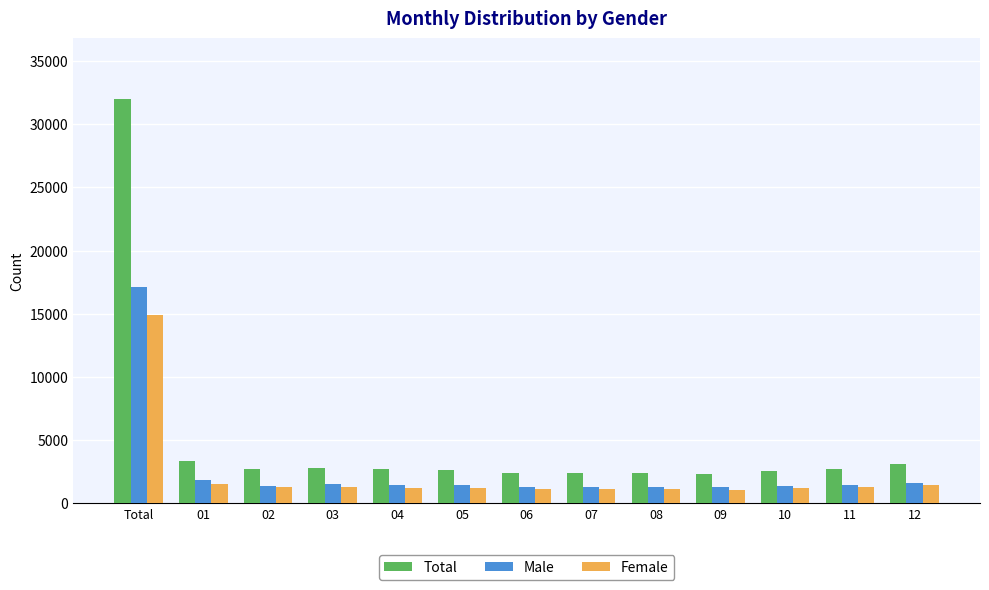

Which series has the widest spread of values?

Total